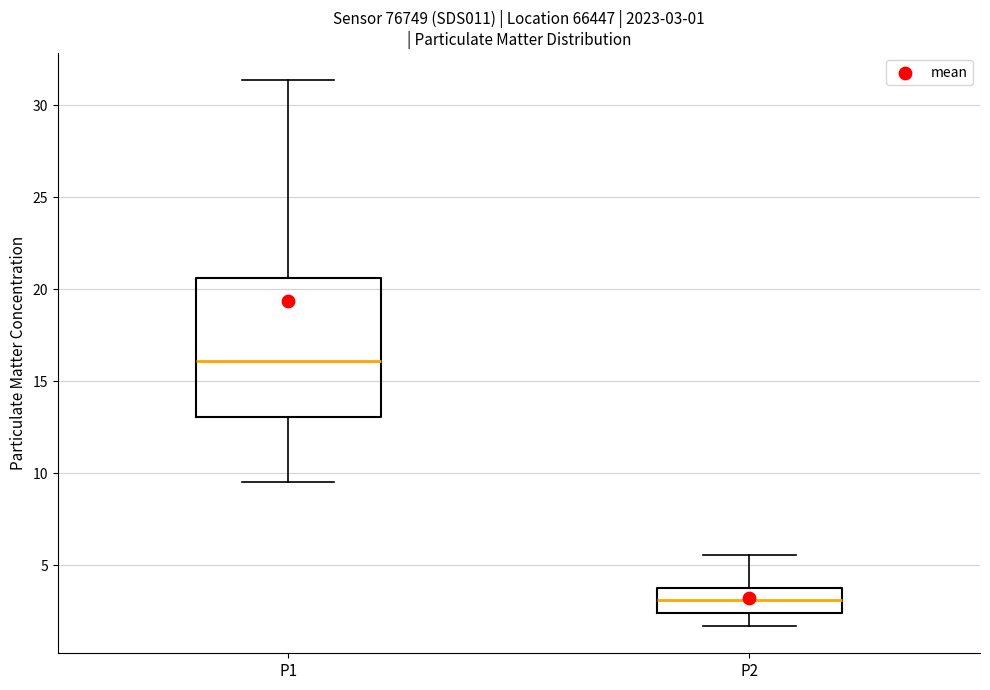

Which box has the highest median line?

P1